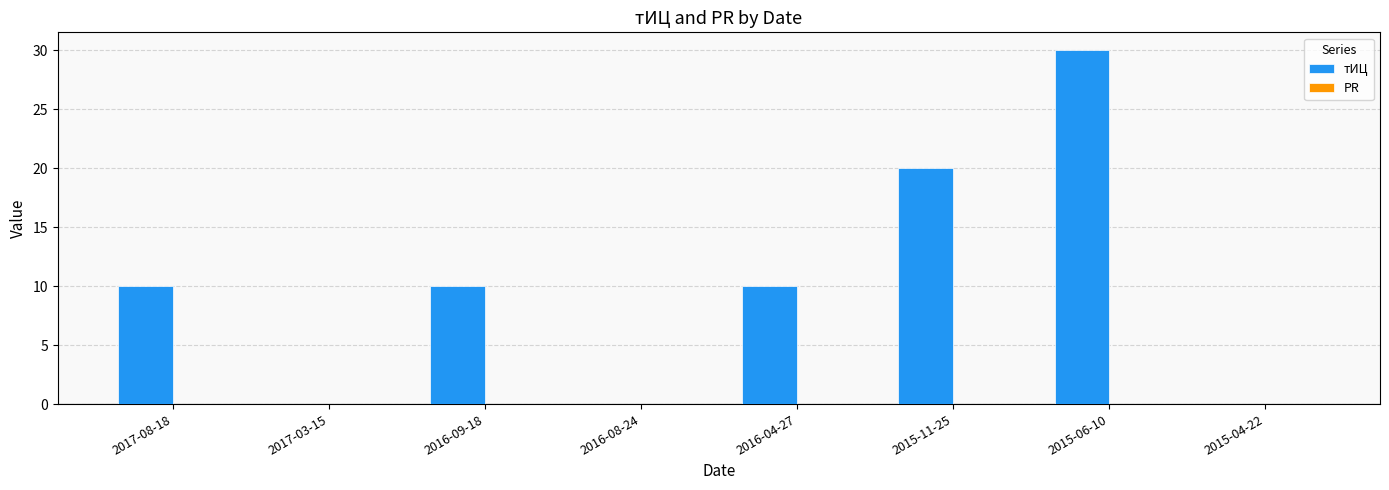

The chart shows a value of 5 at 2016-09-18. True or false?

False